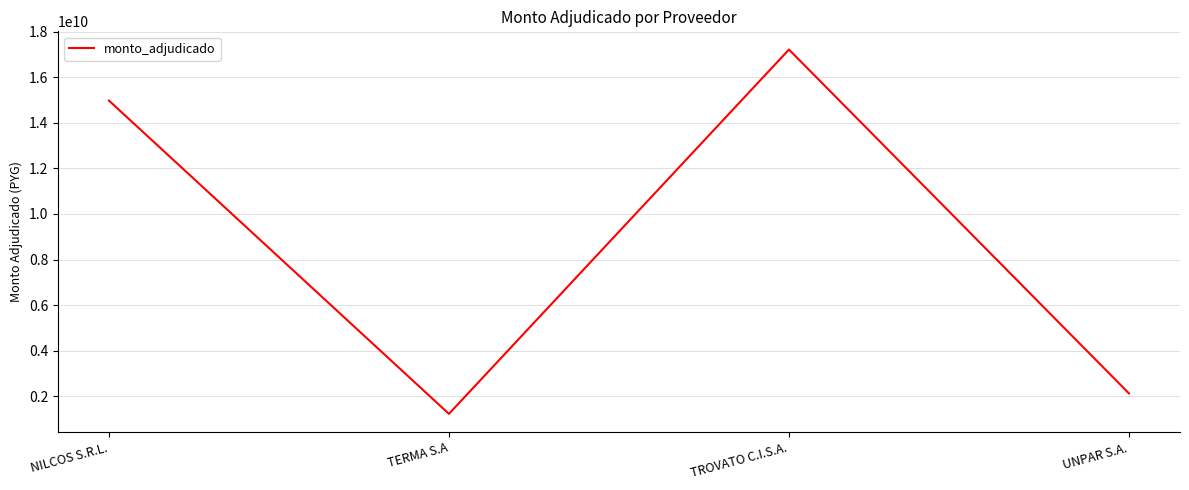

Where is the data nearest to the value 9222538006?

NILCOS S.R.L.